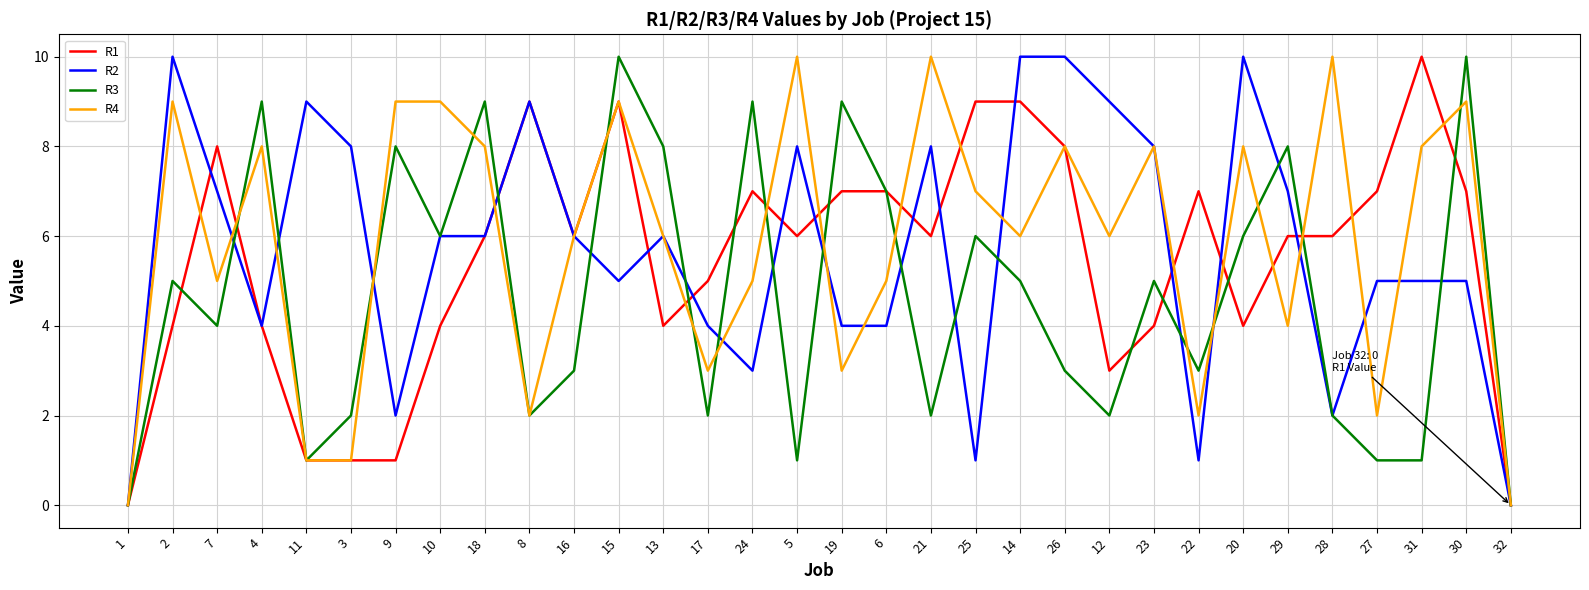

What is the average value of the R3 series?

5